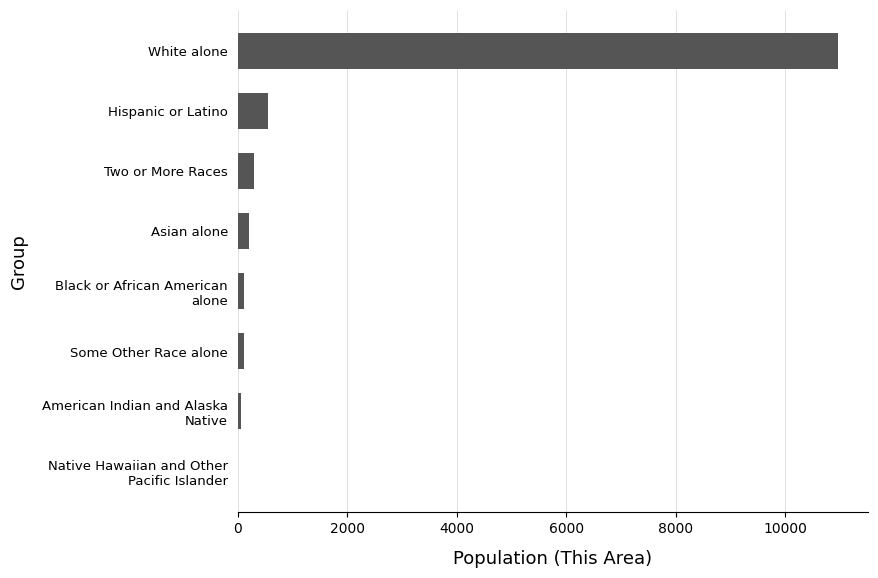

At which category does the chart reach its peak across all series?

White alone